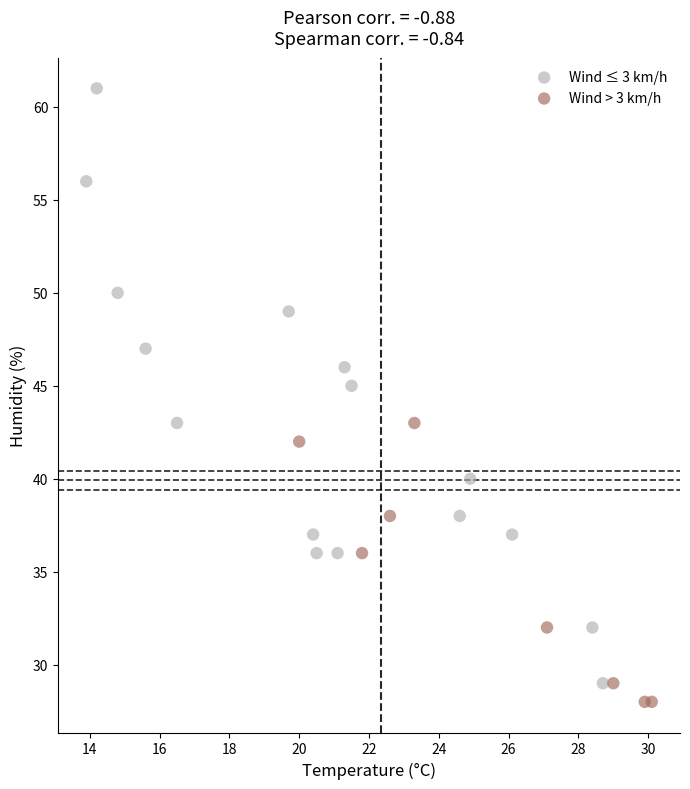

Which series has the widest spread of Y values?

Wind ≤ 3 km/h